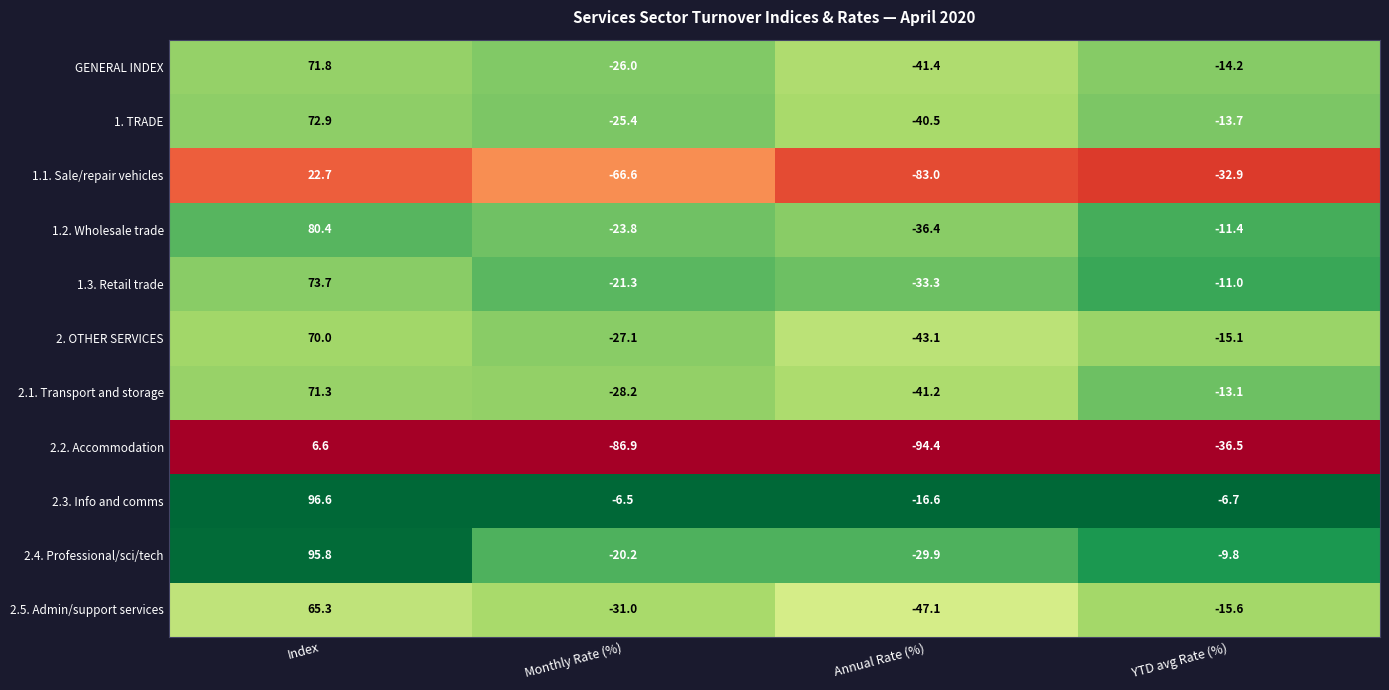

Is it true that 1.1. Sale/repair vehicles equals -66.6 at Monthly Rate (%)?

True